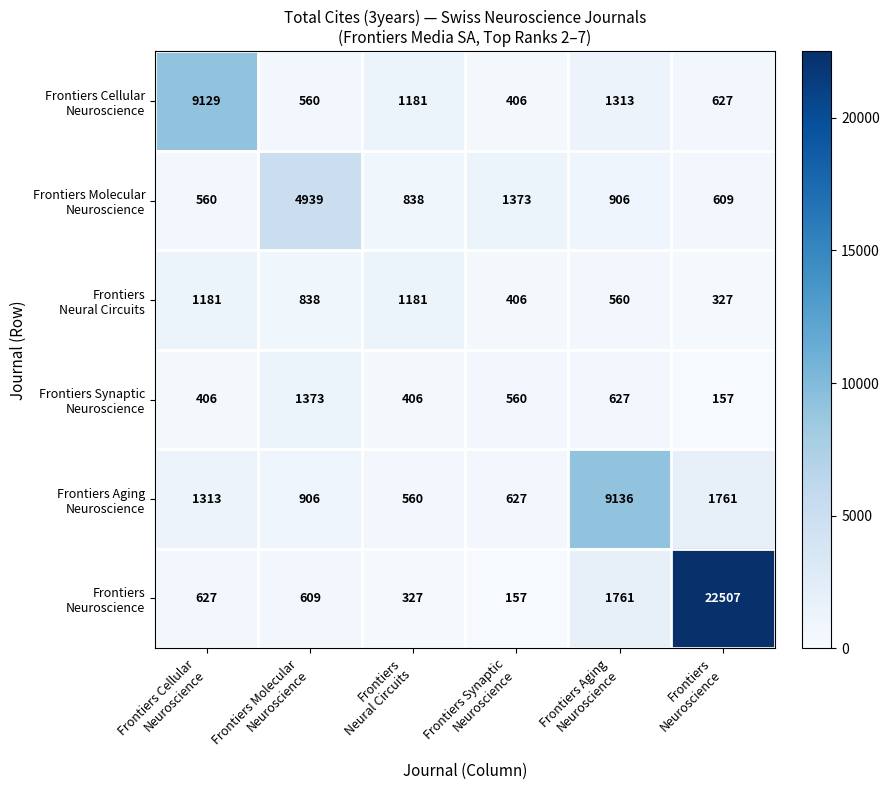

What is the minimum value shown in the chart?

157